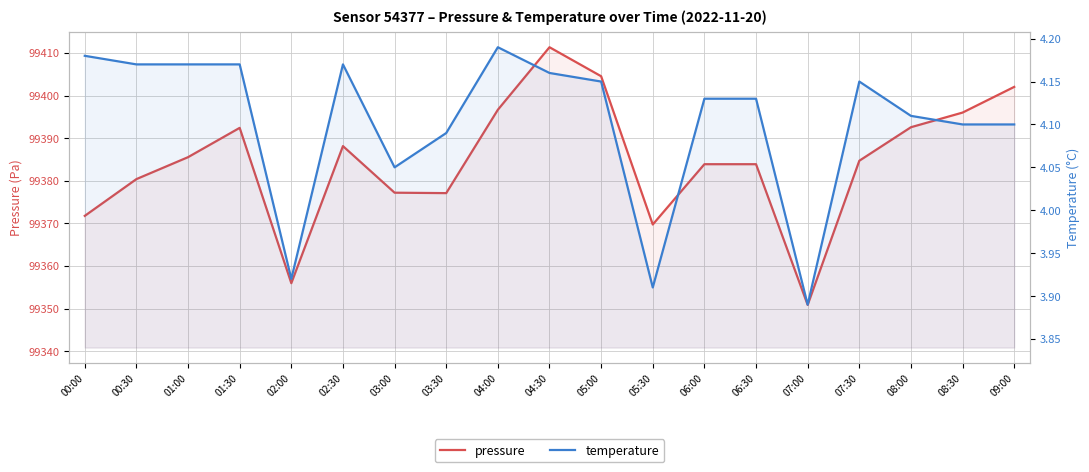

At which category does the chart reach its peak across all series?

04:30